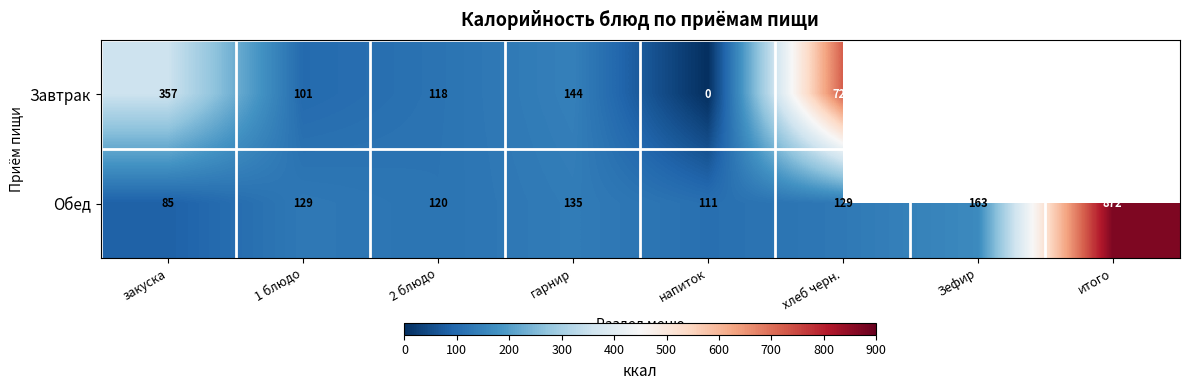

At how many categories does at least one series exceed 413?

2